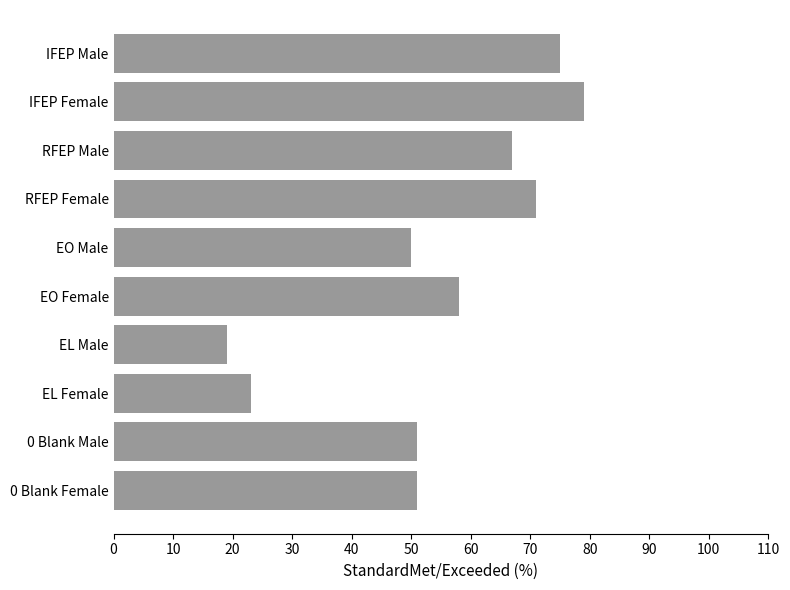

True or false: the data shows 116 at RFEP Female.

False